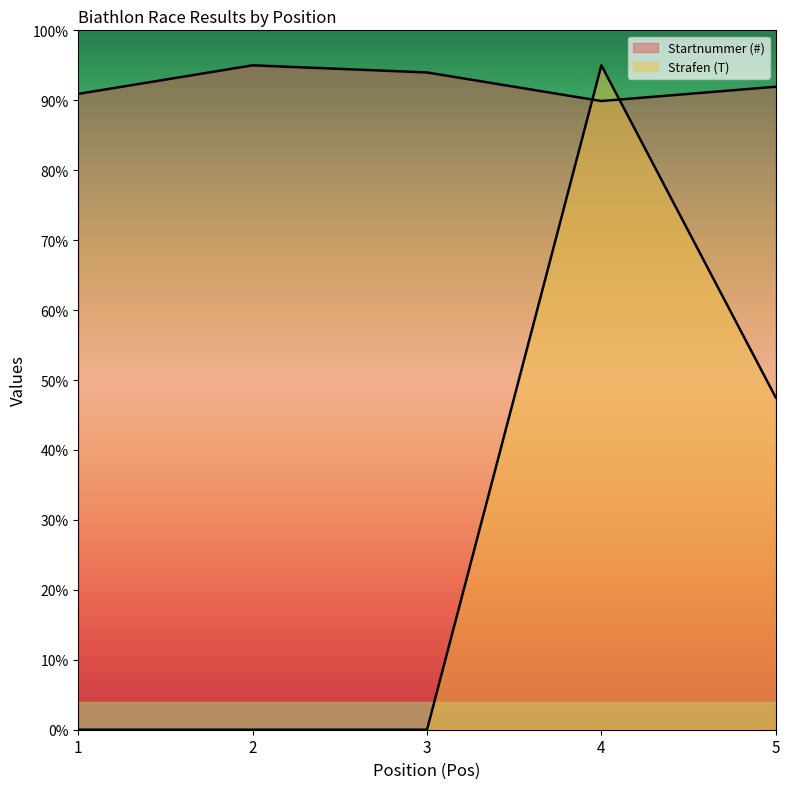

What is the difference between the second highest and minimum values in the Strafen (T) series?

47.5